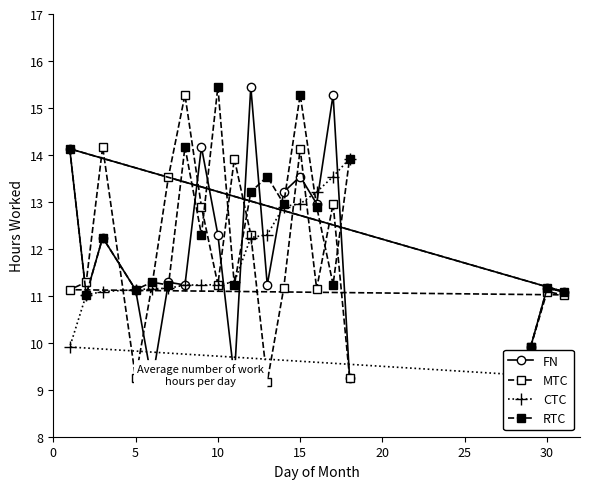

How many values in the MTC series are below 11?

4